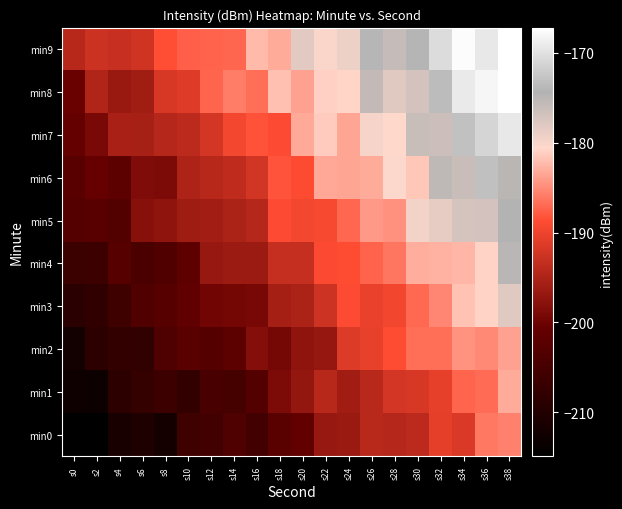

What is the total value across all series at s26?

-1853.4